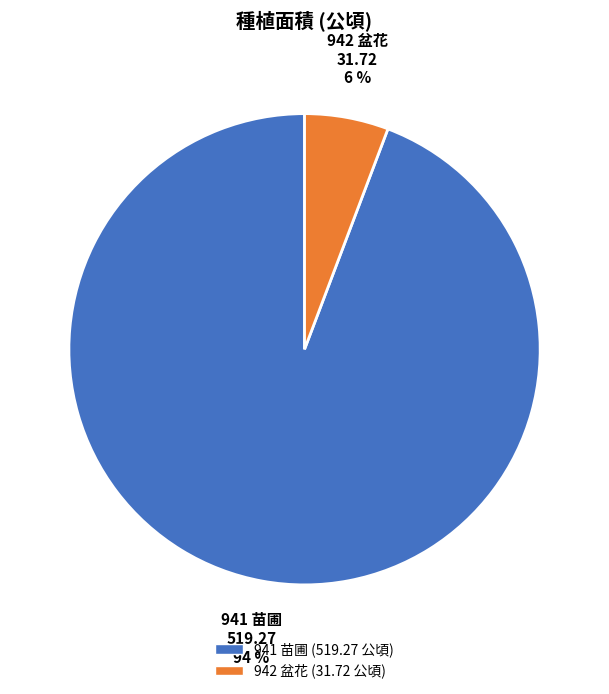

To the nearest percent, what is the difference between the largest and smallest slice percentages?

88%